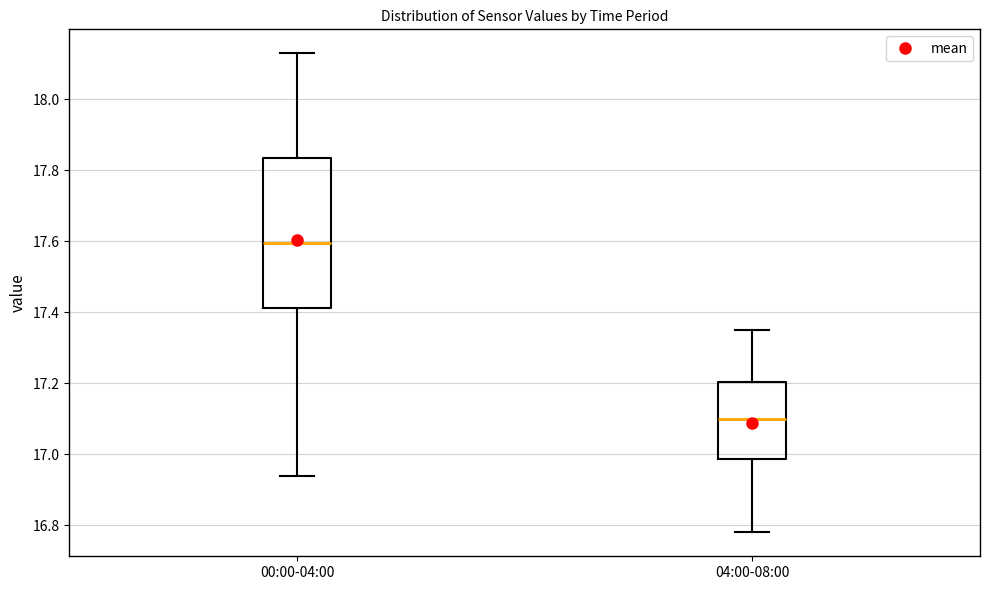

Which box's median line is the lowest?

04:00-08:00